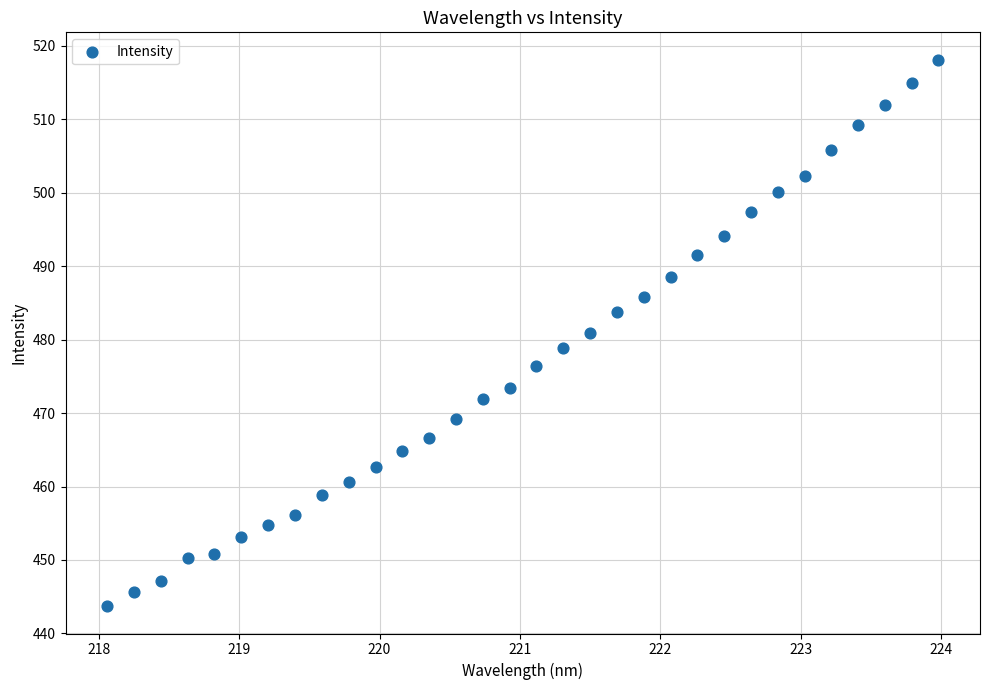

What is the range of X values (max minus min)?

5.9